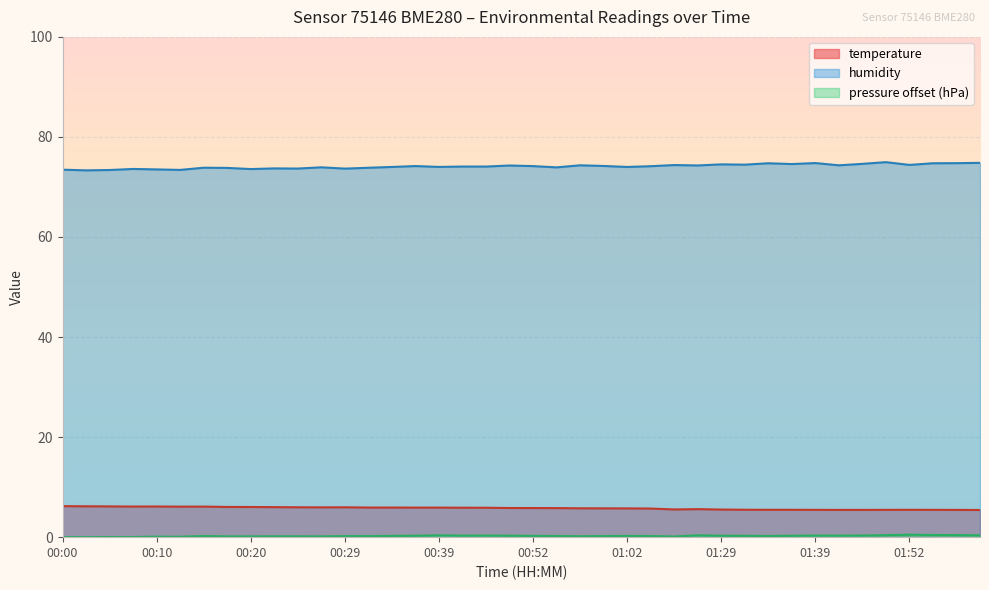

At which category does the chart reach its peak across all series?

01:49